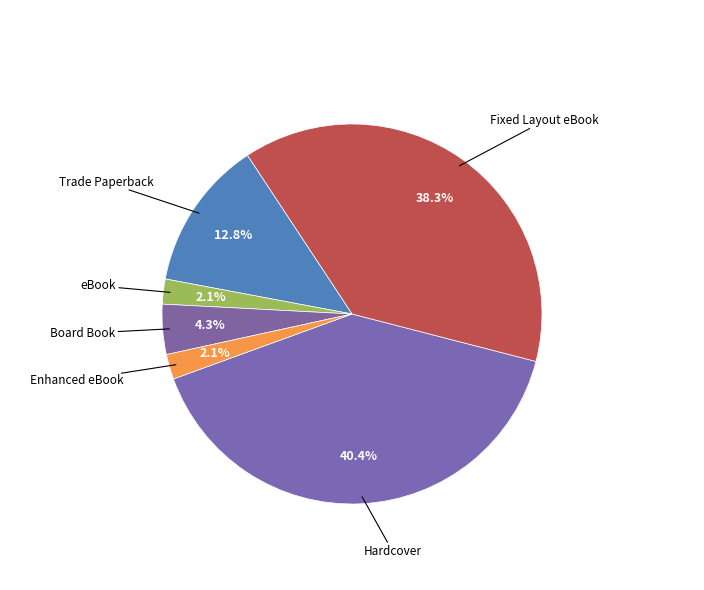

To the nearest percent, what portion does Trade Paperback represent?

13%